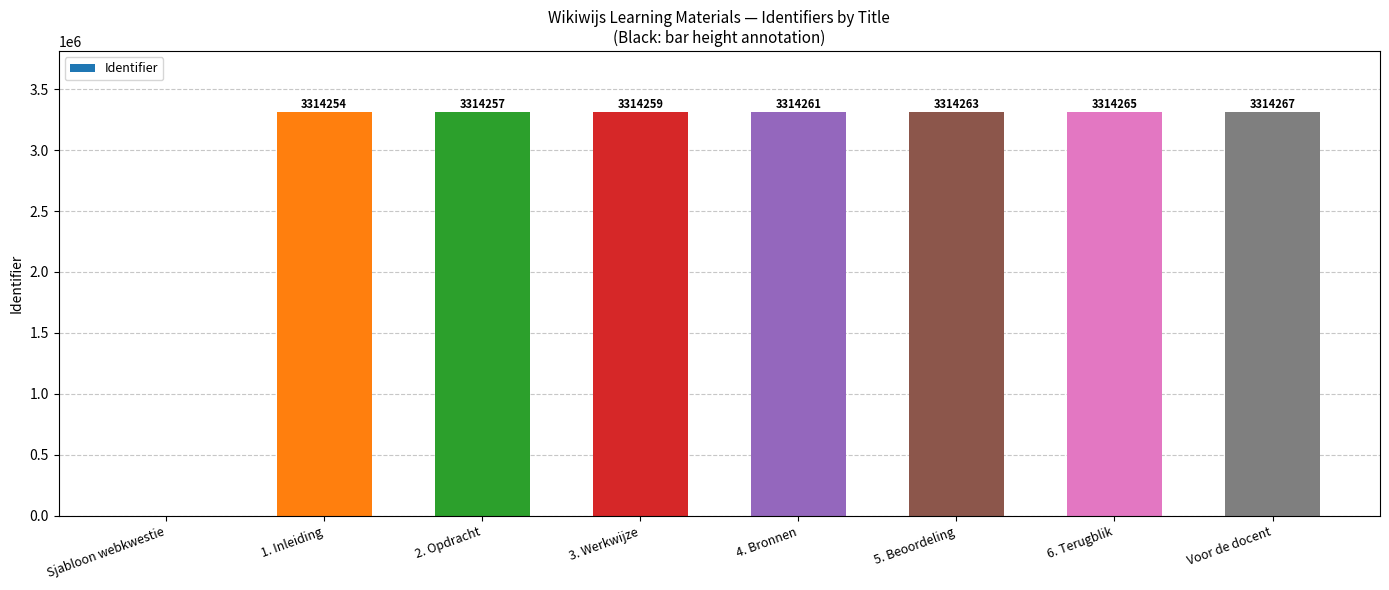

What is the greatest value displayed?

3314267